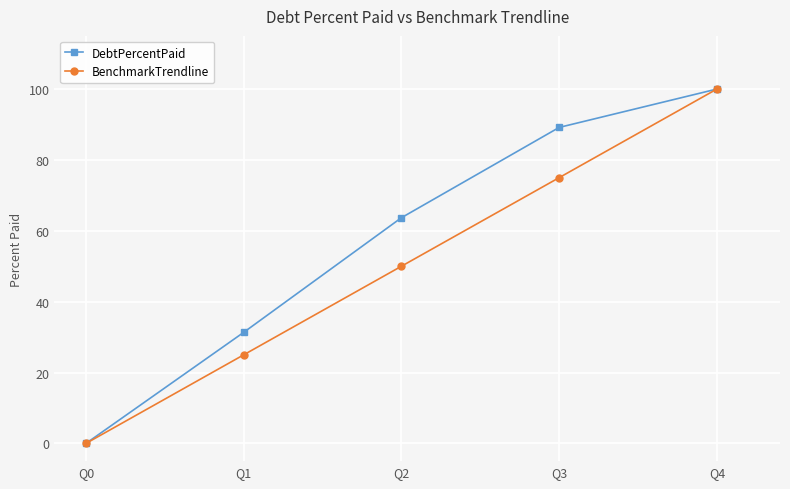

Reading right to left, list all the values displayed in this chart.

DebtPercentPaid: 100.0	89.2	63.7	31.3	0.0
BenchmarkTrendline: 100.0	75.0	50.0	25.0	0.0